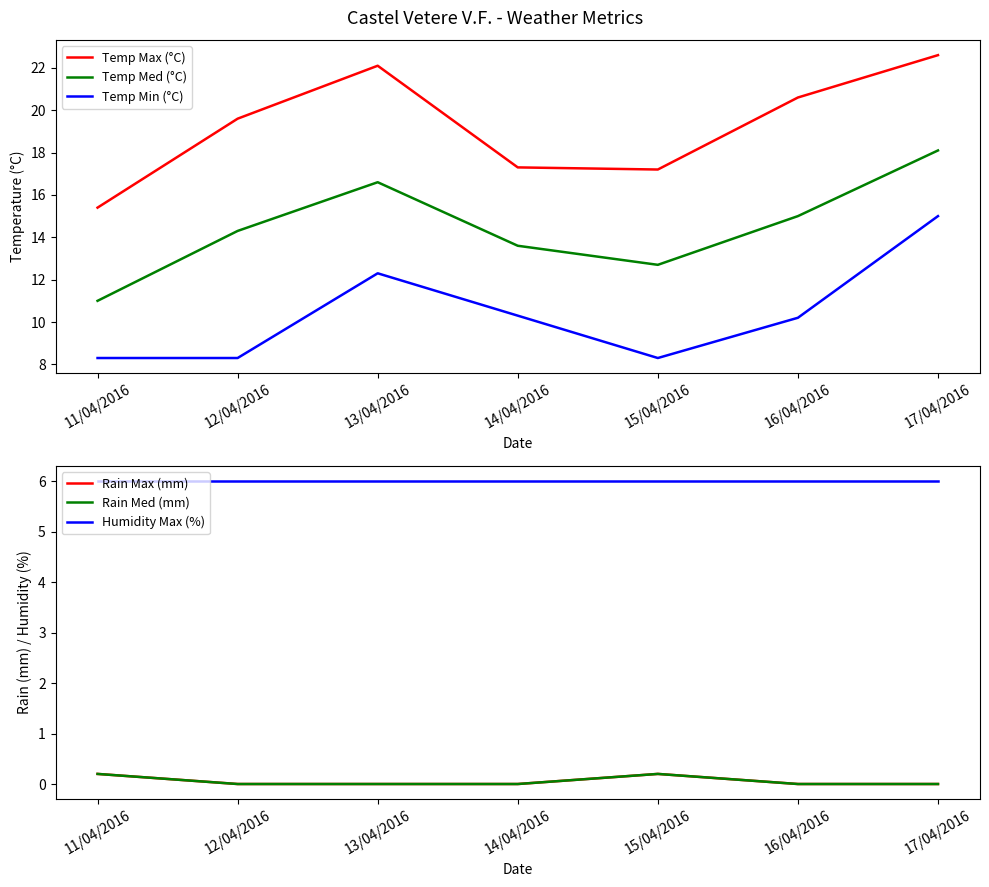

Reading left to right, extract all data points from this chart.

Temp Max (°C): 11/04/2016=15.4	12/04/2016=19.6	13/04/2016=22.1	14/04/2016=17.3	15/04/2016=17.2	16/04/2016=20.6	17/04/2016=22.6
Temp Med (°C): 11/04/2016=11.0	12/04/2016=14.3	13/04/2016=16.6	14/04/2016=13.6	15/04/2016=12.7	16/04/2016=15.0	17/04/2016=18.1
Temp Min (°C): 11/04/2016=8.3	12/04/2016=8.3	13/04/2016=12.3	14/04/2016=10.3	15/04/2016=8.3	16/04/2016=10.2	17/04/2016=15.0
Rain Max (mm): 11/04/2016=0.2	12/04/2016=0.0	13/04/2016=0.0	14/04/2016=0.0	15/04/2016=0.2	16/04/2016=0.0	17/04/2016=0.0
Rain Med (mm): 11/04/2016=0.2	12/04/2016=0.0	13/04/2016=0.0	14/04/2016=0.0	15/04/2016=0.2	16/04/2016=0.0	17/04/2016=0.0
Humidity Max (%): 11/04/2016=6.0	12/04/2016=6.0	13/04/2016=6.0	14/04/2016=6.0	15/04/2016=6.0	16/04/2016=6.0	17/04/2016=6.0